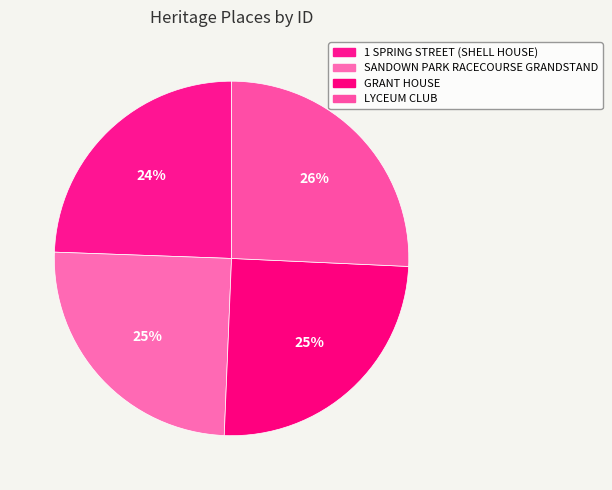

Count the number of slices in the pie.

4